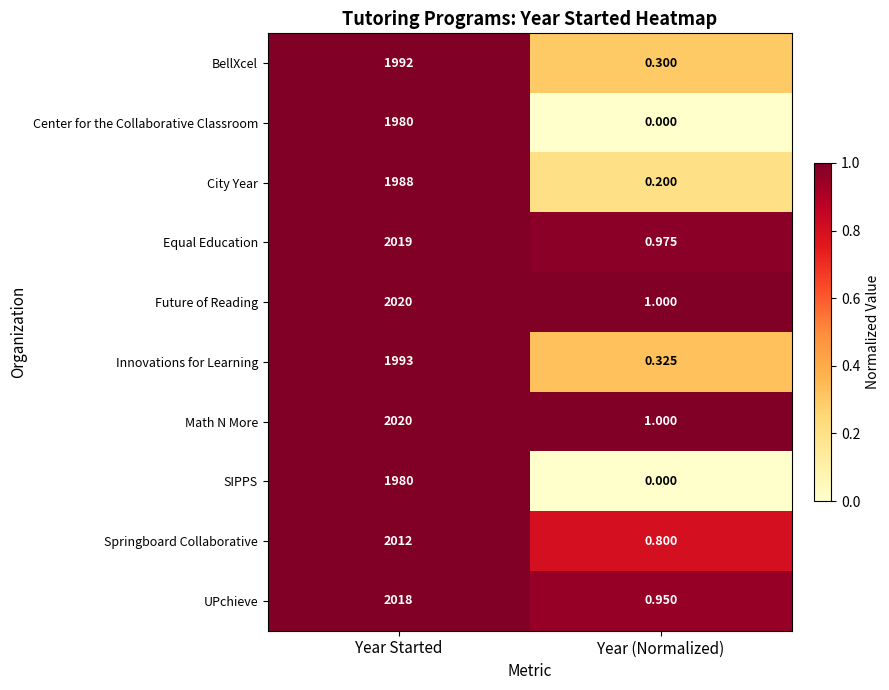

Count the number of data series in this chart.

10